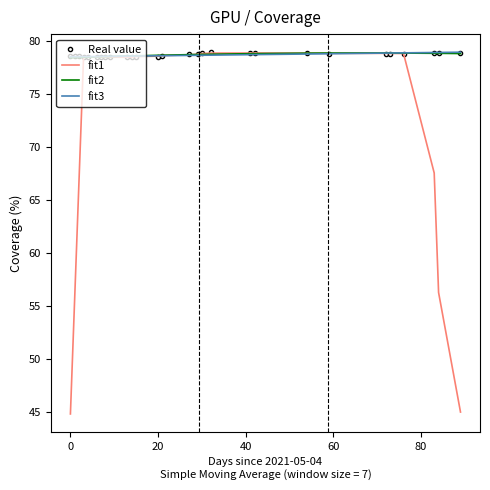

Which series ends up on top after the final intersection of fit2 and Real value?

Real value